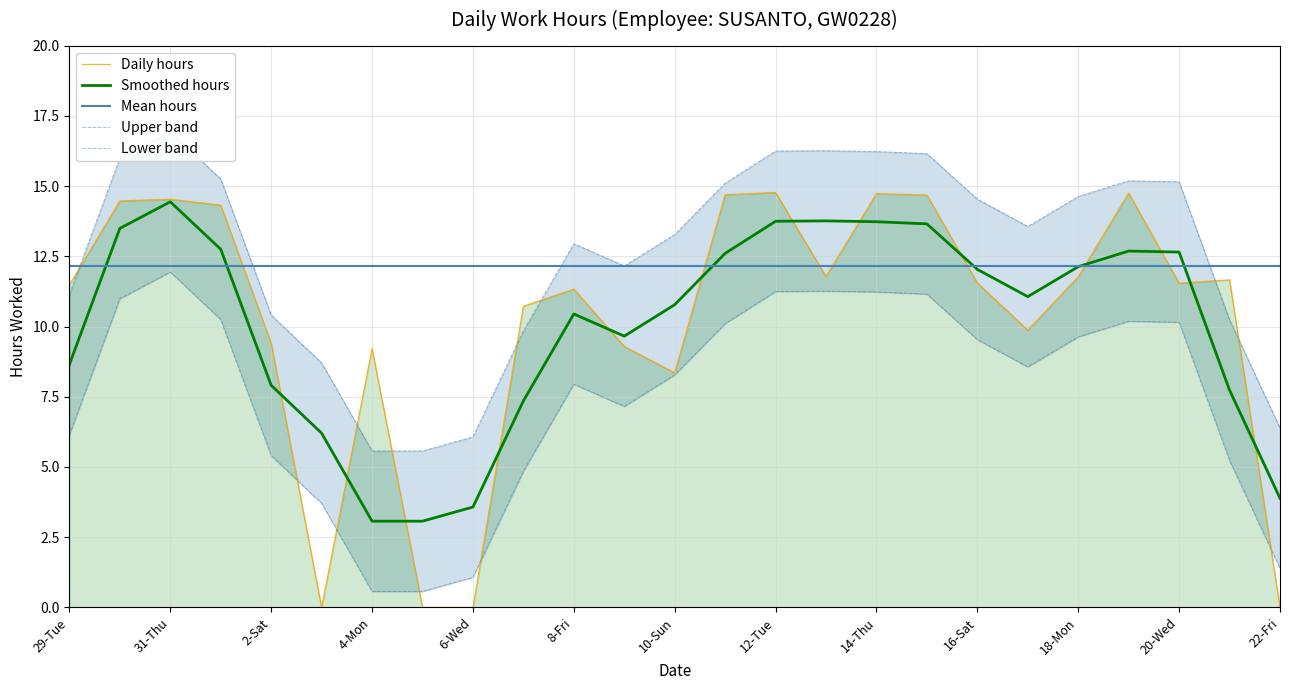

Where does the Daily hours series first go above 11?

29-Tue